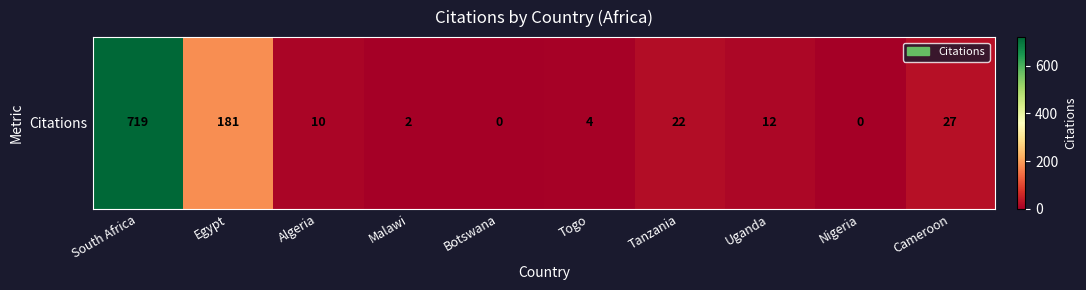

Reading right to left, transcribe all the data shown in this chart.

Cameroon=27	Nigeria=0	Uganda=12	Tanzania=22	Togo=4	Botswana=0	Malawi=2	Algeria=10	Egypt=181	South Africa=719